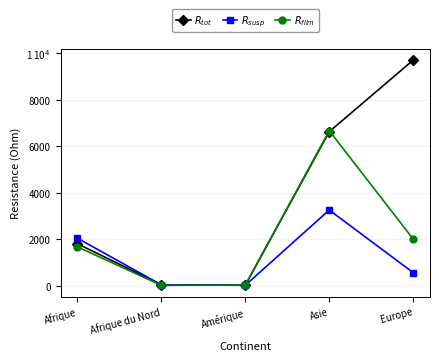

What is the approximate value of $R_{susp}$ at Amérique?

19